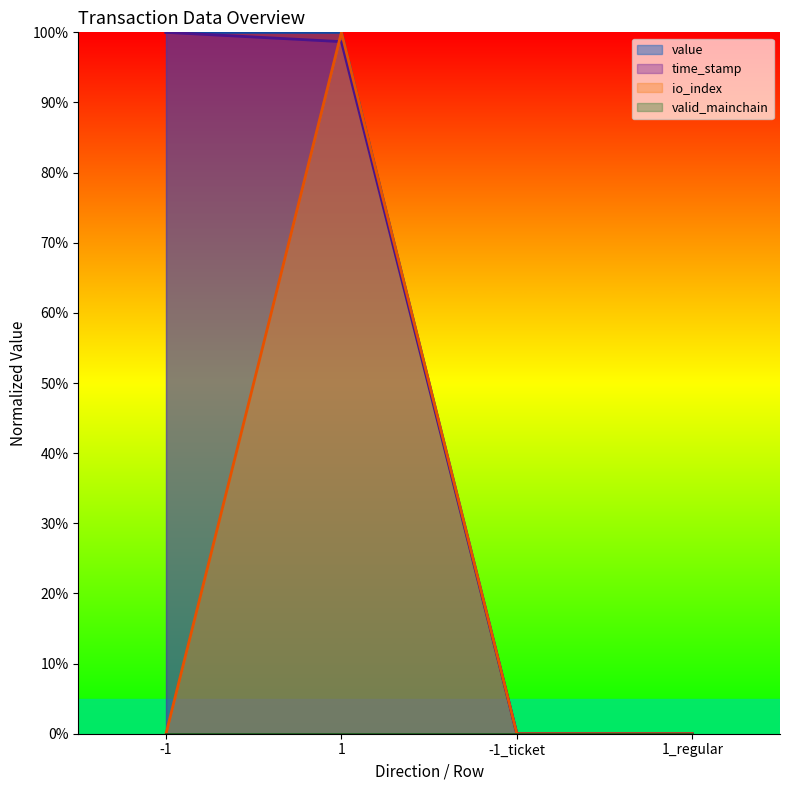

The value of time_stamp at -1_ticket is 0.0. True or false?

False